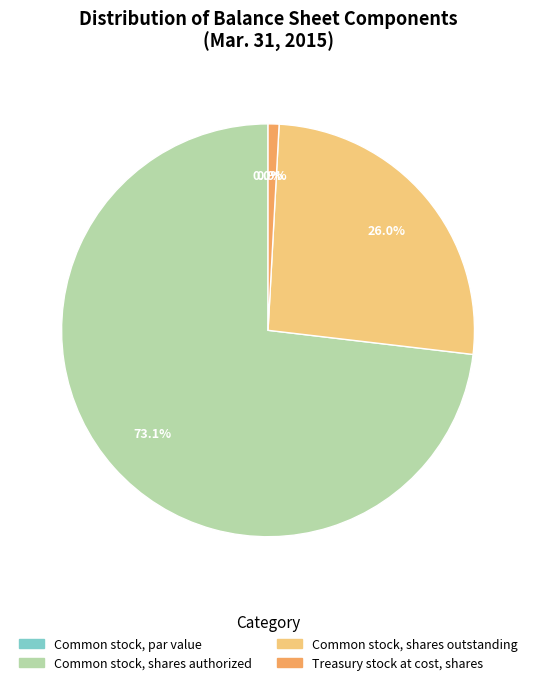

To the nearest percent, what is the difference between the largest and smallest slice percentages?

73%